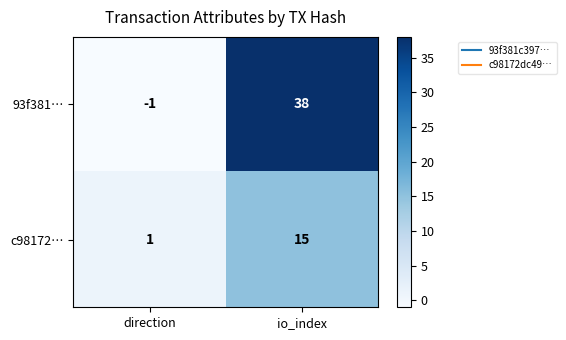

True or false: 93f381… has a value of 38 at io_index.

True